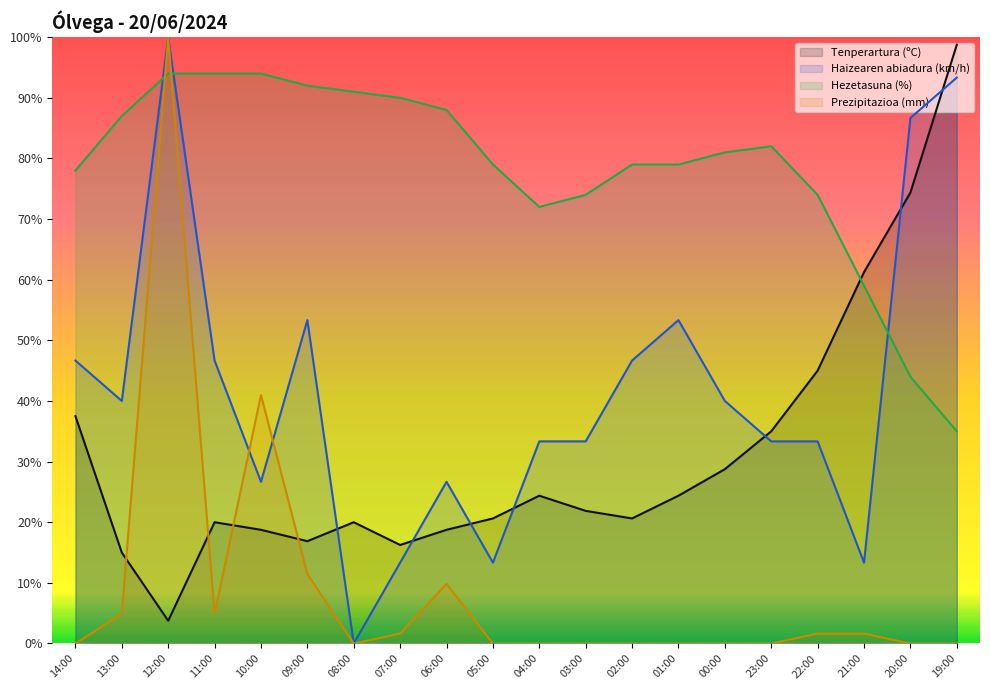

In Hezetasuna (%), how many points are higher than both neighbors (excluding endpoints)?

1